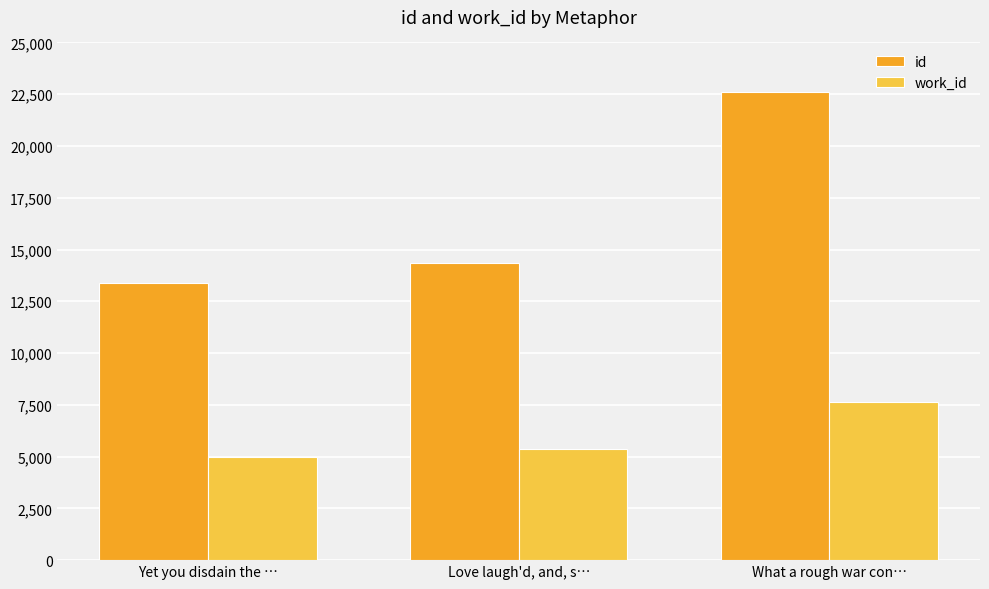

Does the chart contain stacked bars?

No